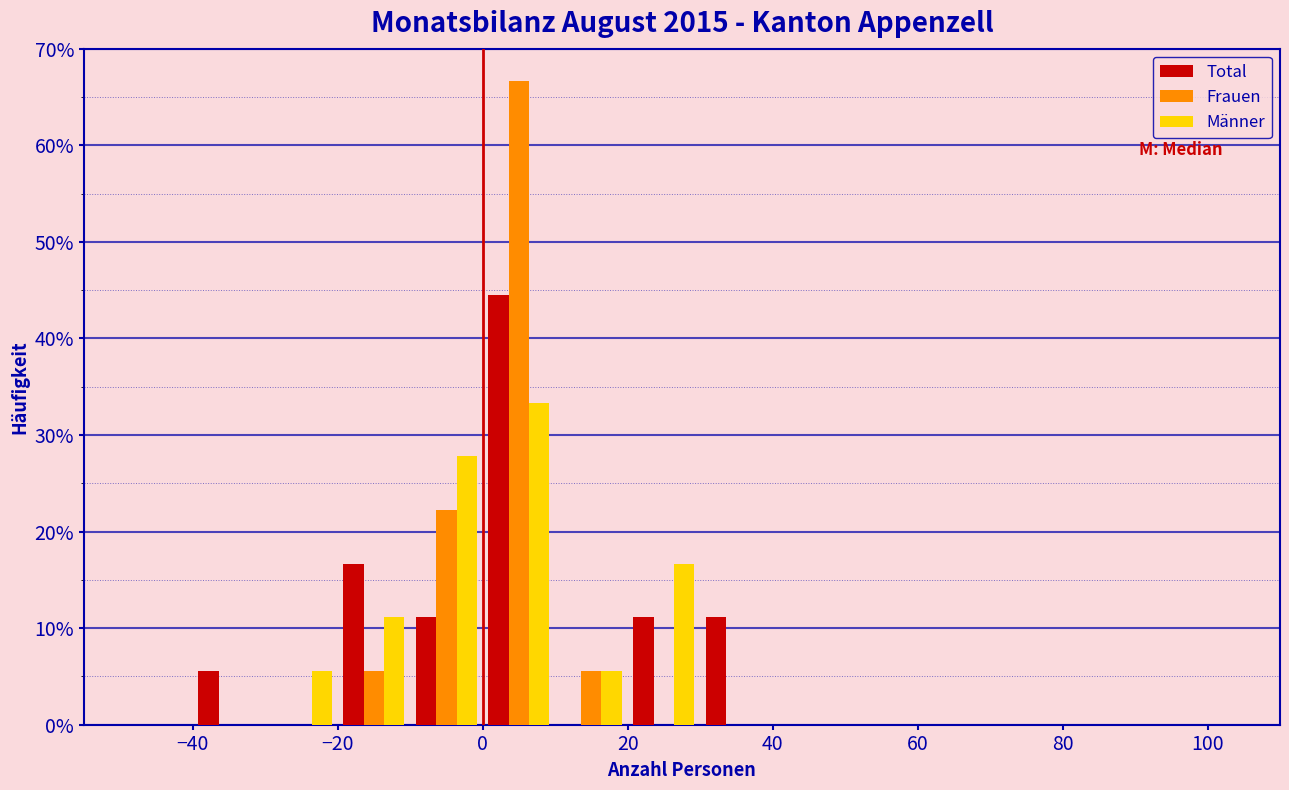

Reading left to right, transcribe this chart: for each range on the x-axis, give the height of each series' bar. The values are not printed on the chart, so give them approximately, as read against the axis.

-50 to -40: Total=0	Frauen=0	Männer=0
-40 to -30: Total=6	Frauen=0	Männer=0
-30 to -20: Total=0	Frauen=0	Männer=6
-20 to -10: Total=17	Frauen=6	Männer=11
-10 to 0: Total=11	Frauen=22	Männer=28
0 to 10: Total=44	Frauen=67	Männer=33
10 to 20: Total=0	Frauen=6	Männer=6
20 to 30: Total=11	Frauen=0	Männer=17
30 to 40: Total=11	Frauen=0	Männer=0
40 to 50: Total=0	Frauen=0	Männer=0
50 to 60: Total=0	Frauen=0	Männer=0
60 to 70: Total=0	Frauen=0	Männer=0
70 to 80: Total=0	Frauen=0	Männer=0
80 to 90: Total=0	Frauen=0	Männer=0
90 to 100: Total=0	Frauen=0	Männer=0